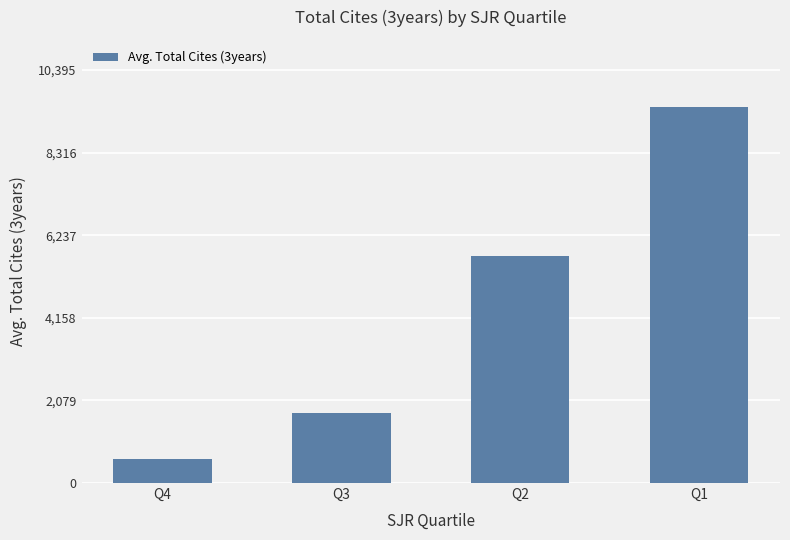

What is the greatest value displayed?

9450.6